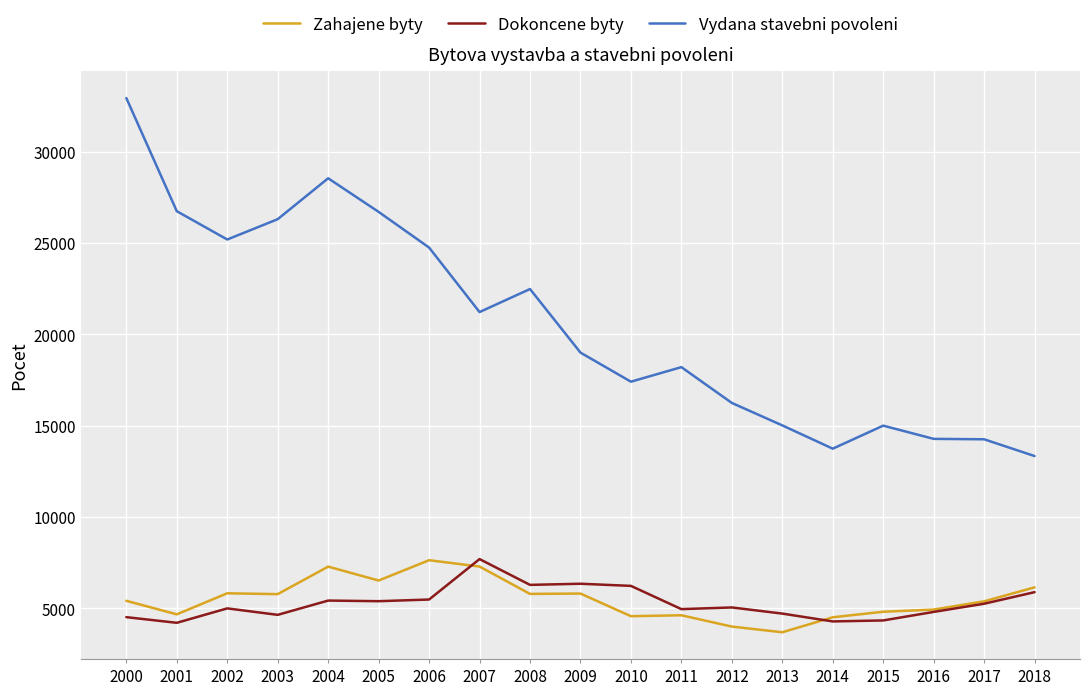

At which category does Dokoncene byty reach its first local peak?

2002